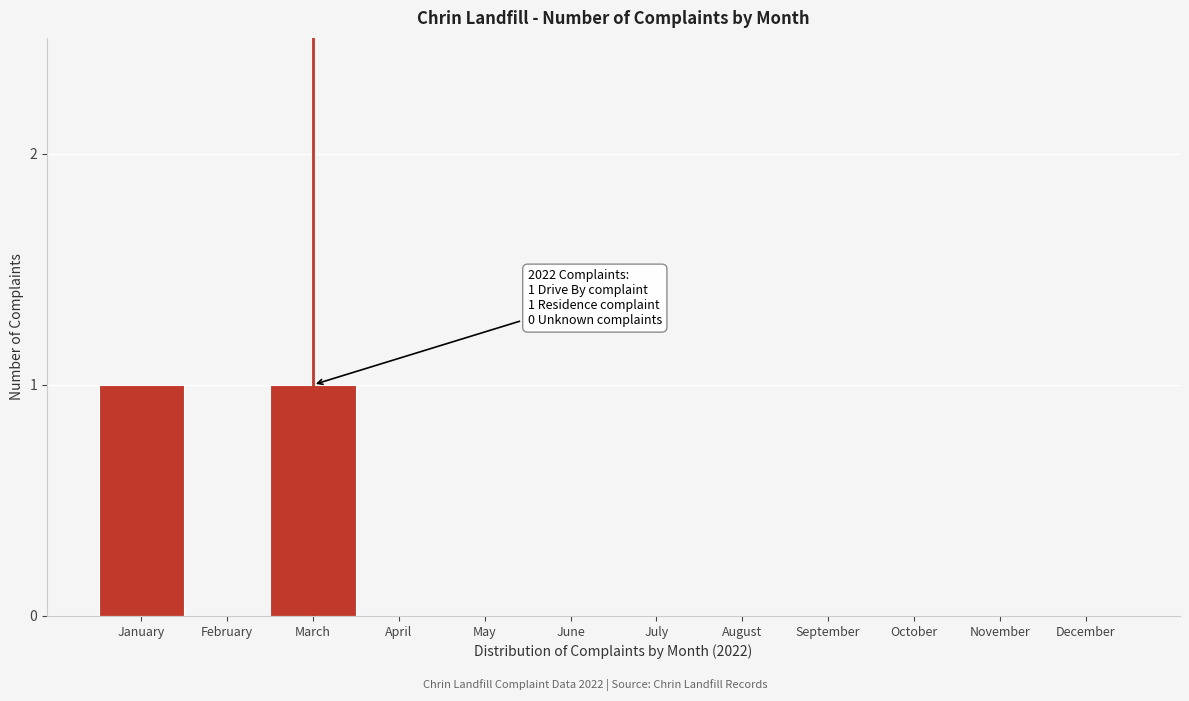

Reading left to right, list all the values displayed in this chart.

January=1	February=0	March=1	April=0	May=0	June=0	July=0	August=0	September=0	October=0	November=0	December=0